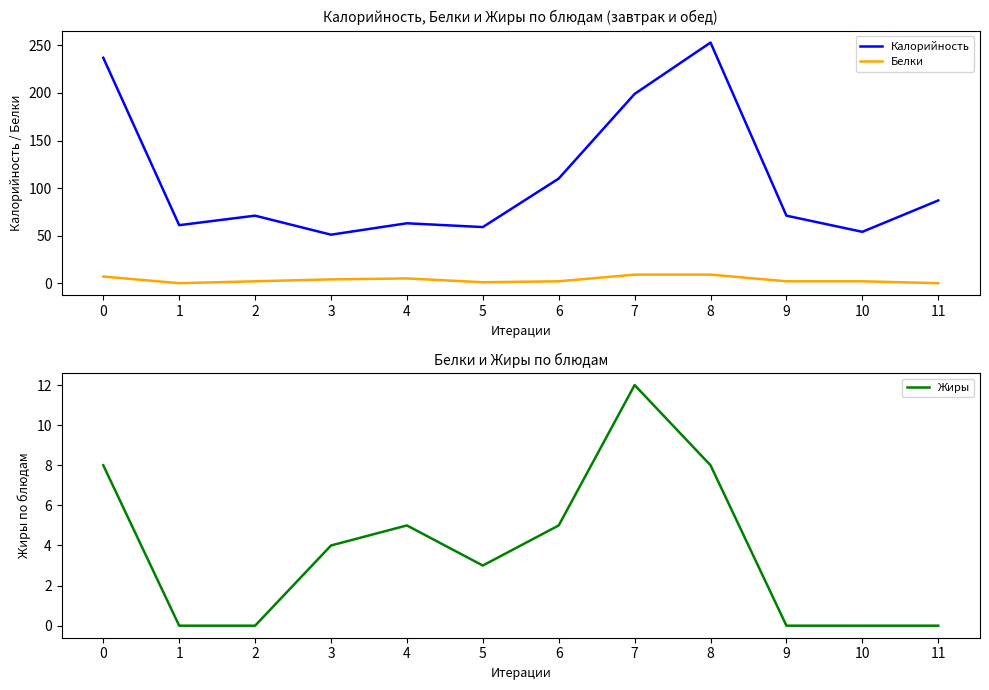

How many series are shown in this chart?

3